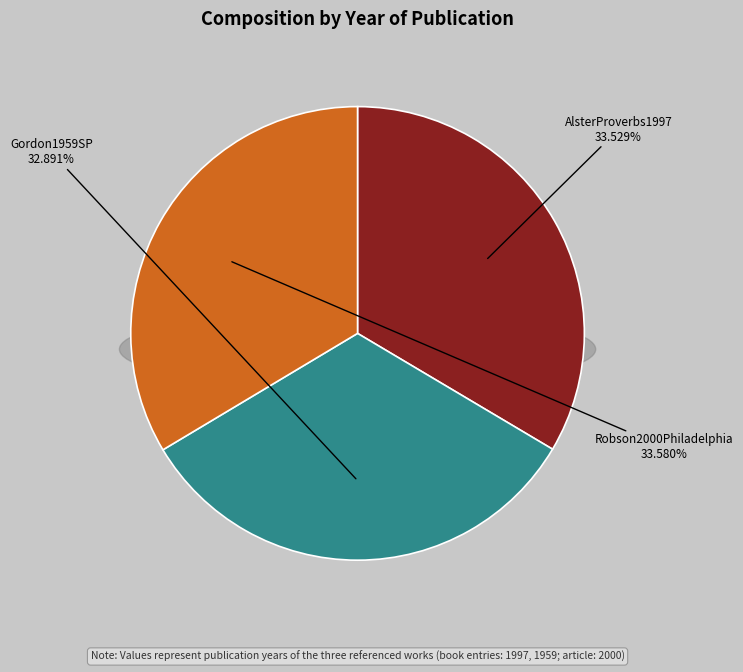

Does Robson2000Philadelphia account for over 50% of the chart?

No